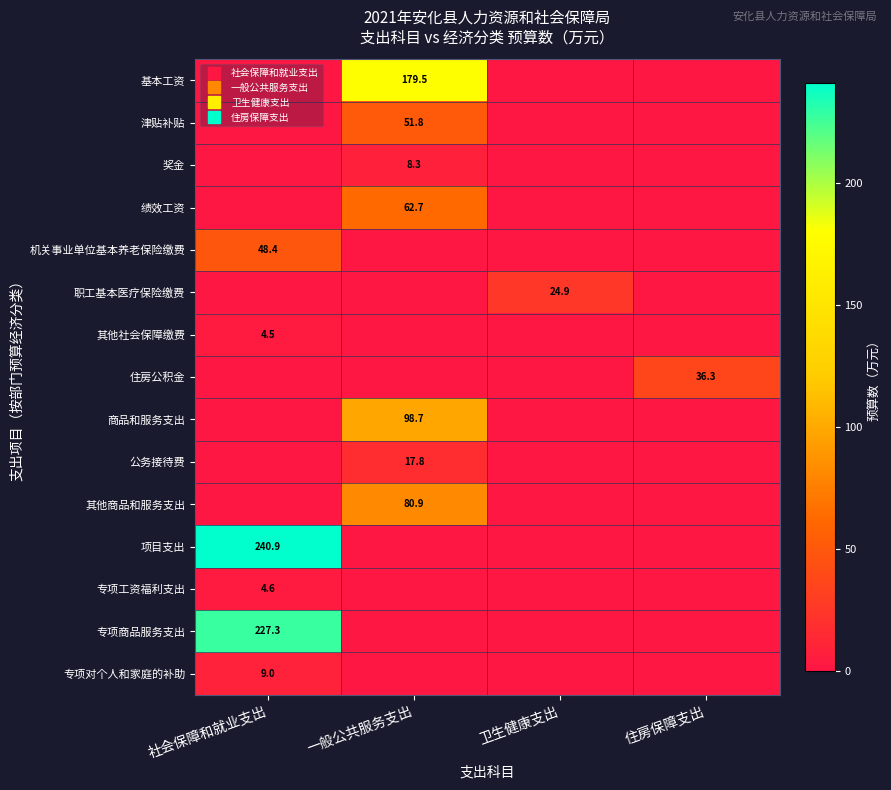

Which series has the widest spread of values?

项目支出